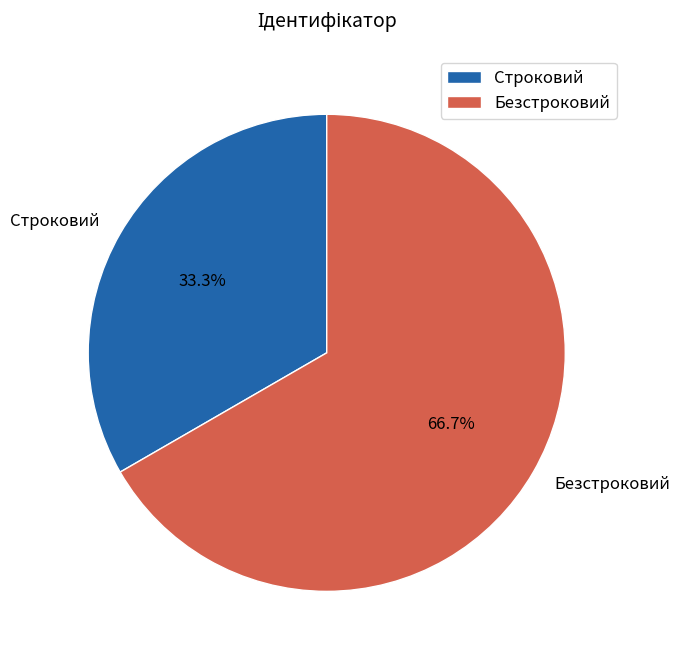

What is the ratio of the value at Строковий to the value at Безстроковий?

0.5